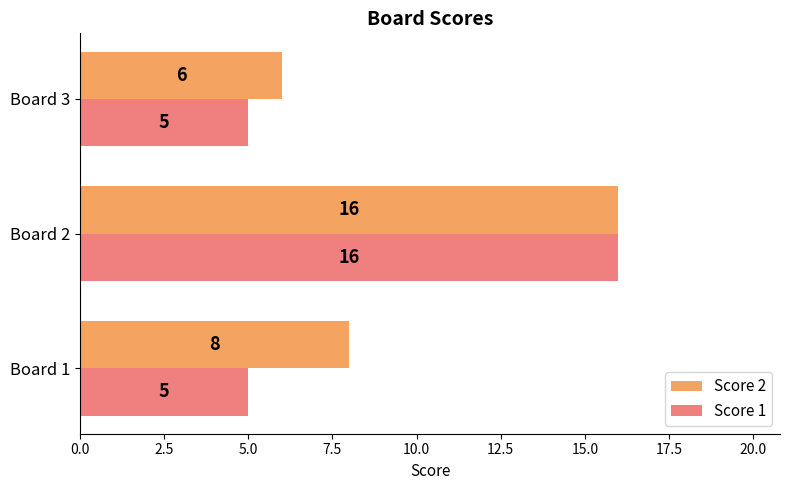

Is it true that Score 1 equals 5 at Board 3?

True